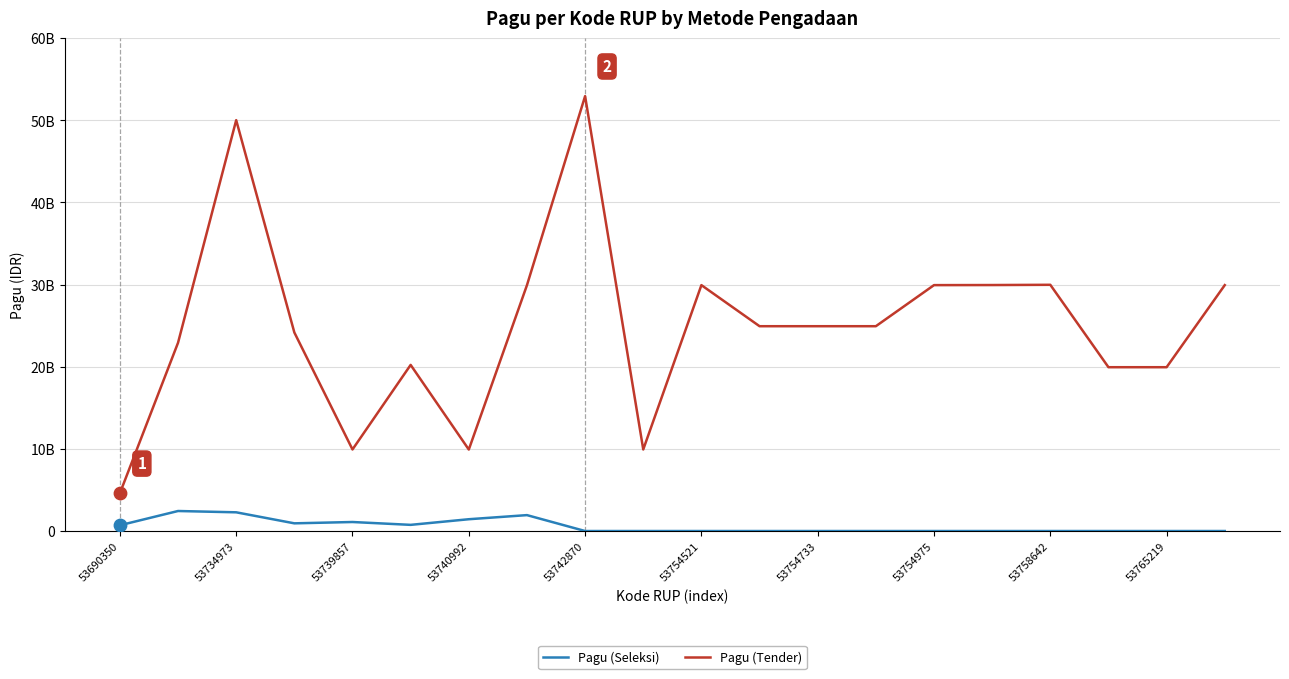

What are all the series names shown in the legend?

Pagu (Seleksi), Pagu (Tender)